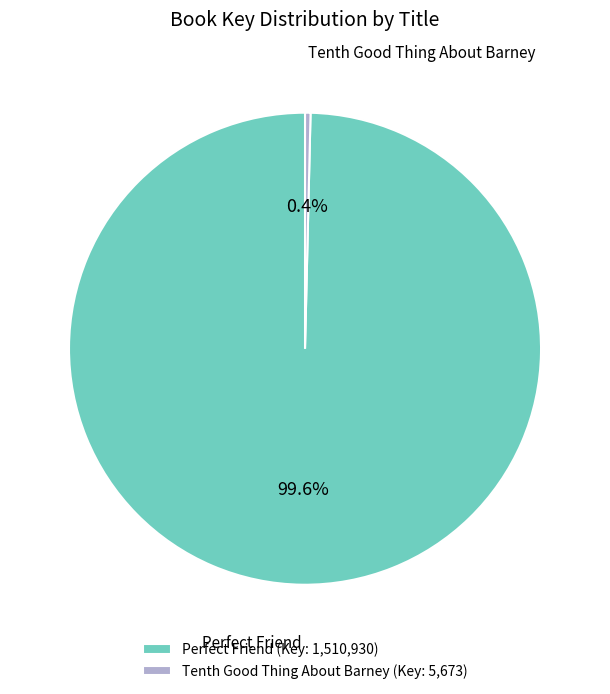

Count the number of slices in the pie.

2